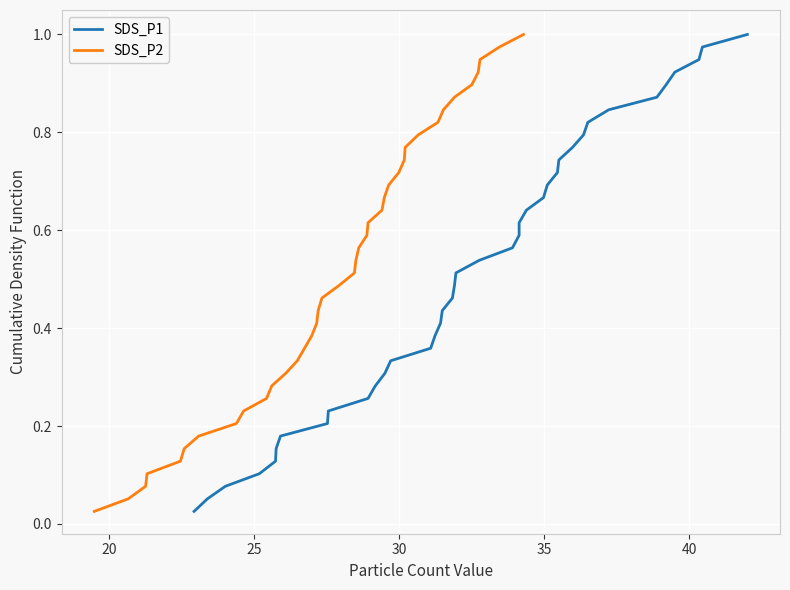

True or false: SDS_P1 and SDS_P2 intersect in this chart.

False